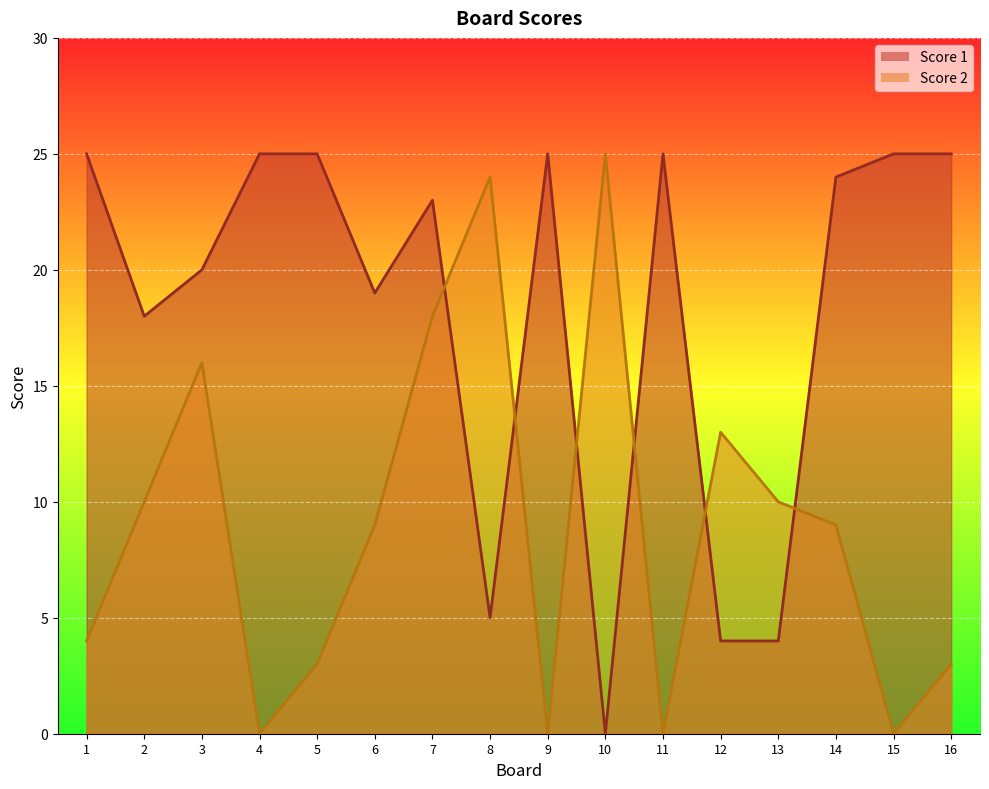

True or false: Score 2 has a value of 8 at 12.

False